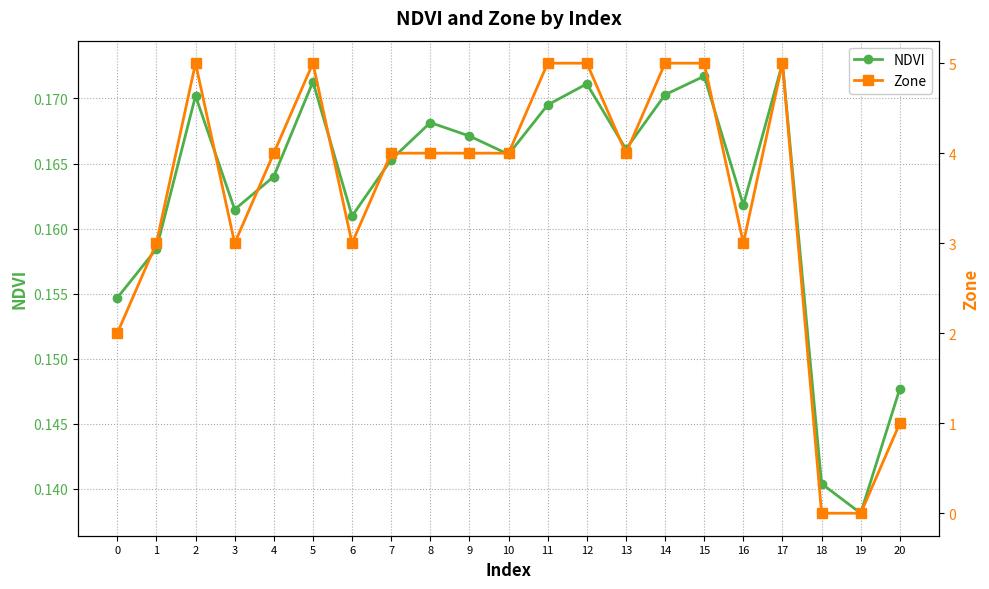

Which category has the highest value in the Zone series?

2